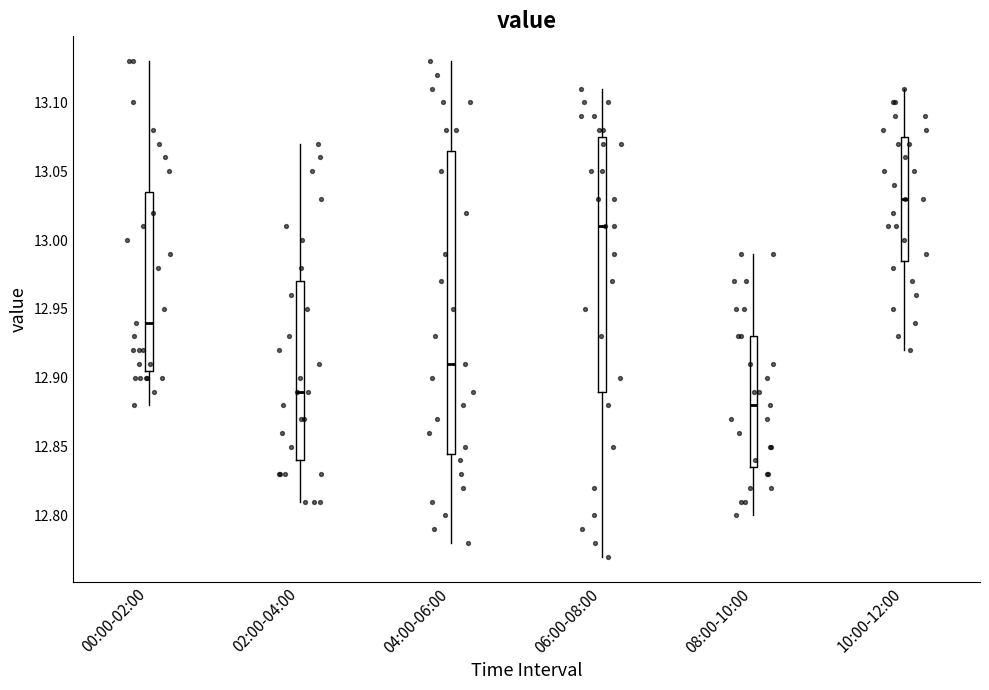

Where is the lower edge of the box for 10:00-12:00 on the y-axis? The values are not printed on the chart, so give them approximately, as read against the axis.

12.985